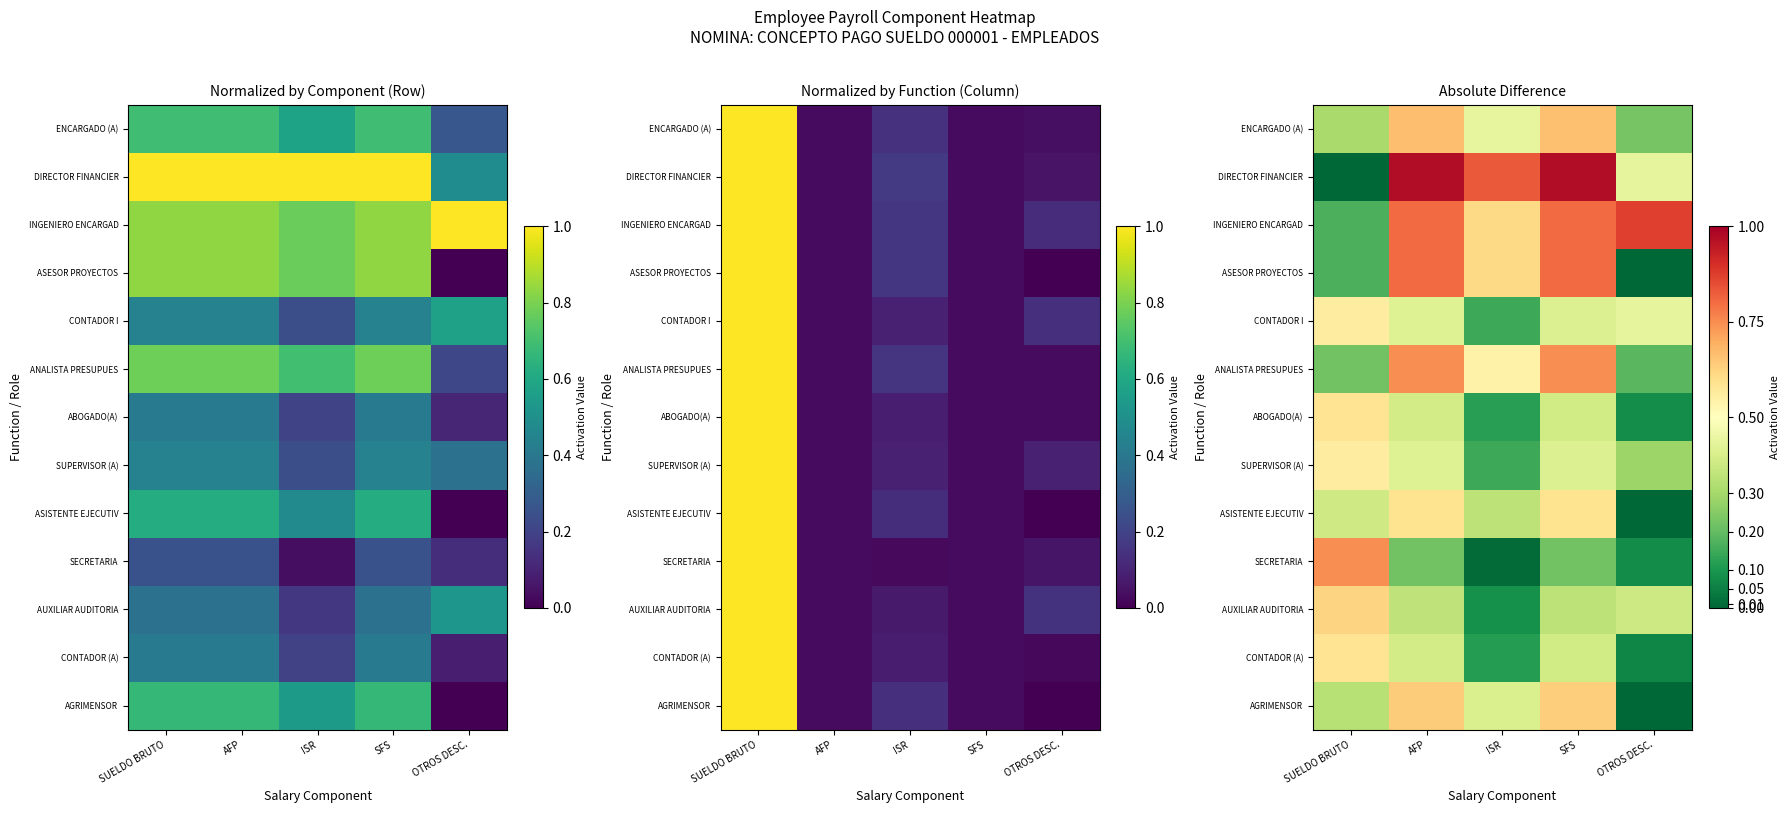

What is the difference between the second highest and minimum values in the SUPERVISOR (A) series?

0.3